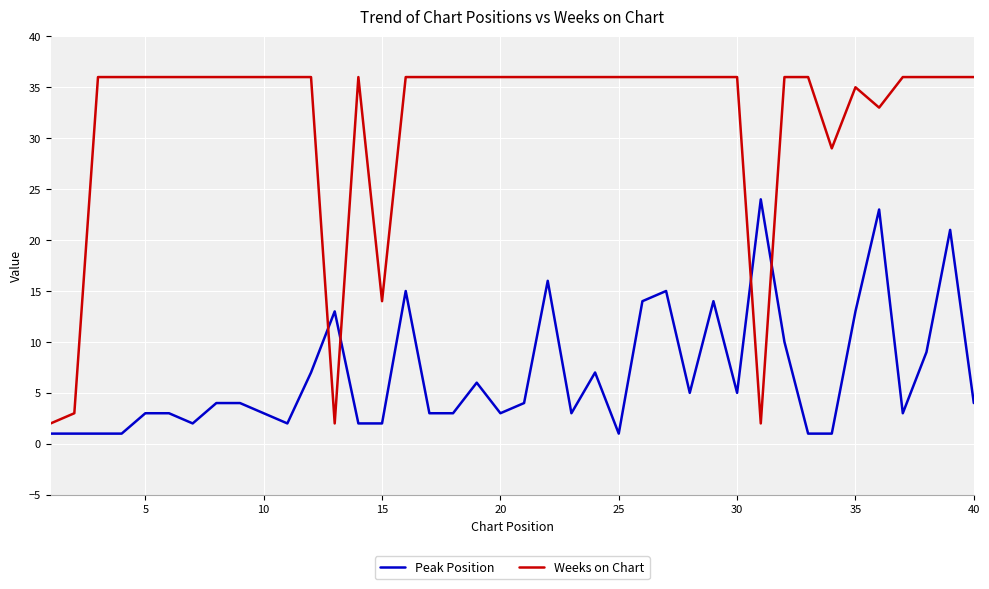

Rank the series by their average value, from highest to lowest.

Weeks on Chart, Peak Position